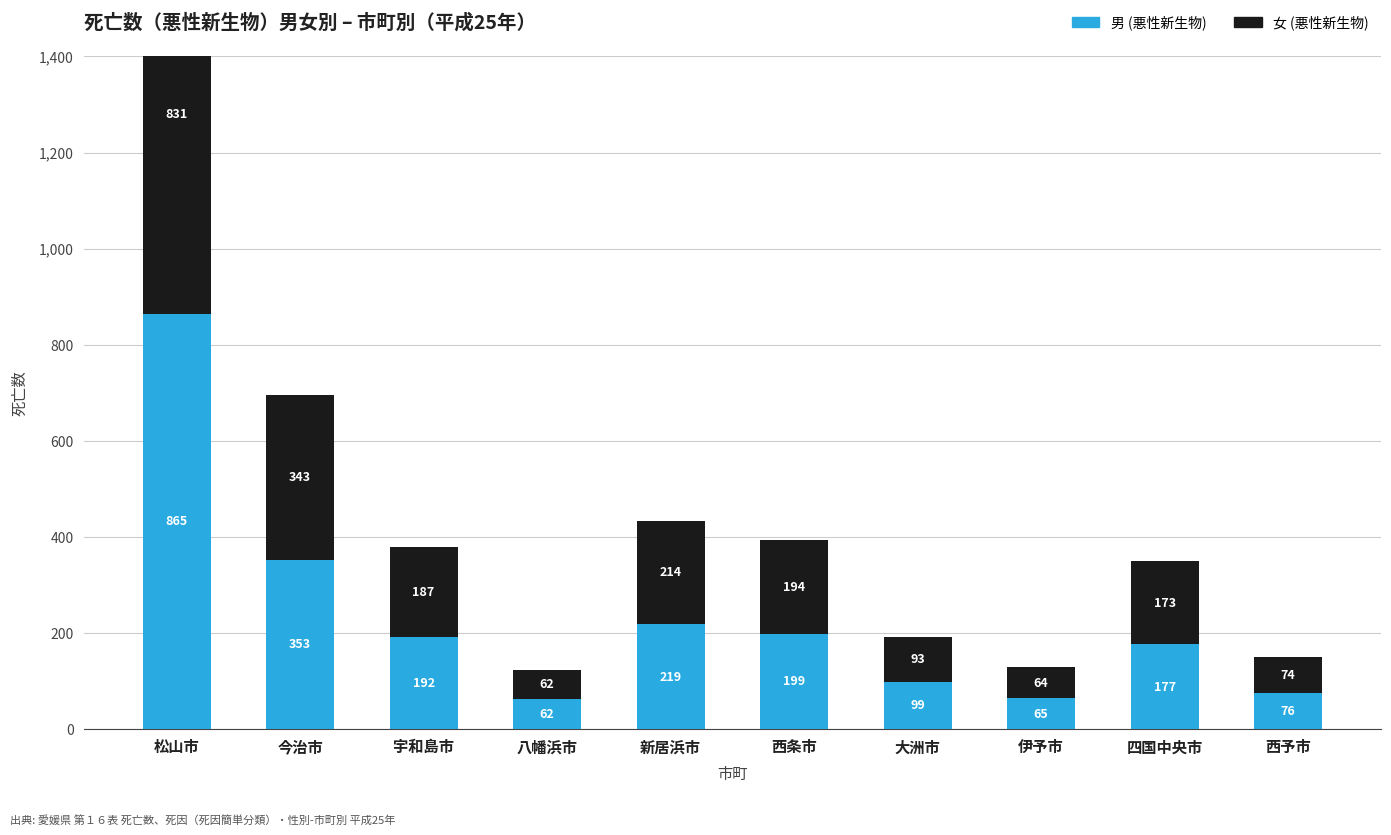

Reading left to right, what are all the values shown in this chart?

男 (悪性新生物): 松山市=865	今治市=353	宇和島市=192	八幡浜市=62	新居浜市=219	西条市=199	大洲市=99	伊予市=65	四国中央市=177	西予市=76
女 (悪性新生物): 松山市=831	今治市=343	宇和島市=187	八幡浜市=62	新居浜市=214	西条市=194	大洲市=93	伊予市=64	四国中央市=173	西予市=74